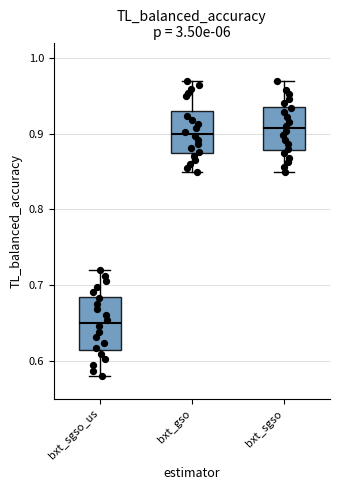

Reading left to right, transcribe this box plot: for each box, give where its median line is, the range the box spans, and where its two whiskers end, as read against the y-axis. The values are not printed on the chart, so give them approximately, as read against the axis.

bxt_sgso_us: median 0.65, box 0.62 to 0.69, whiskers 0.58 to 0.72
bxt_gso: median 0.90, box 0.87 to 0.93, whiskers 0.85 to 0.97
bxt_sgso: median 0.91, box 0.88 to 0.94, whiskers 0.85 to 0.97